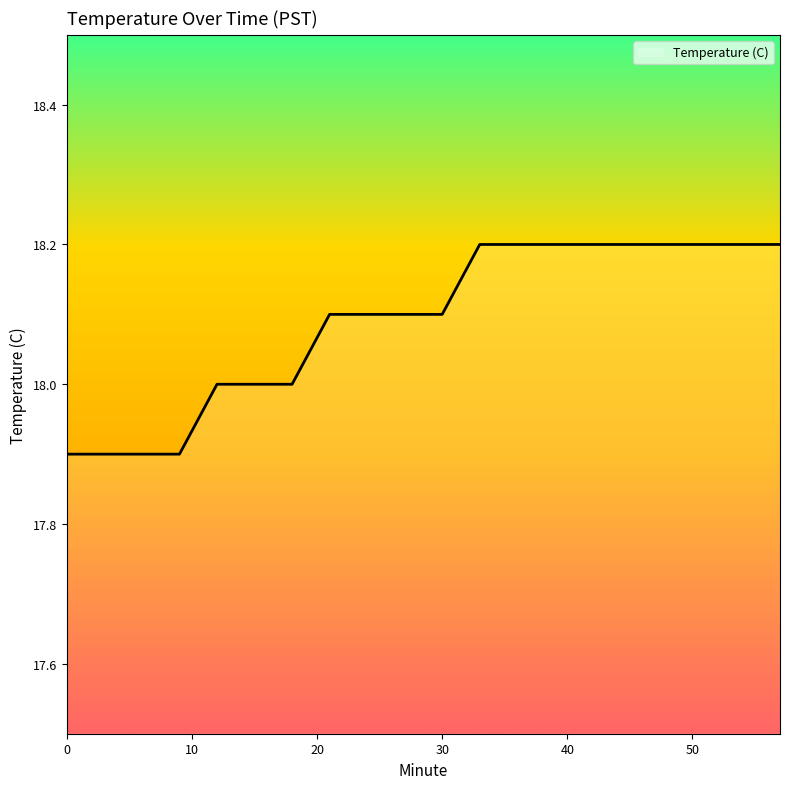

What is the average value?

18.1